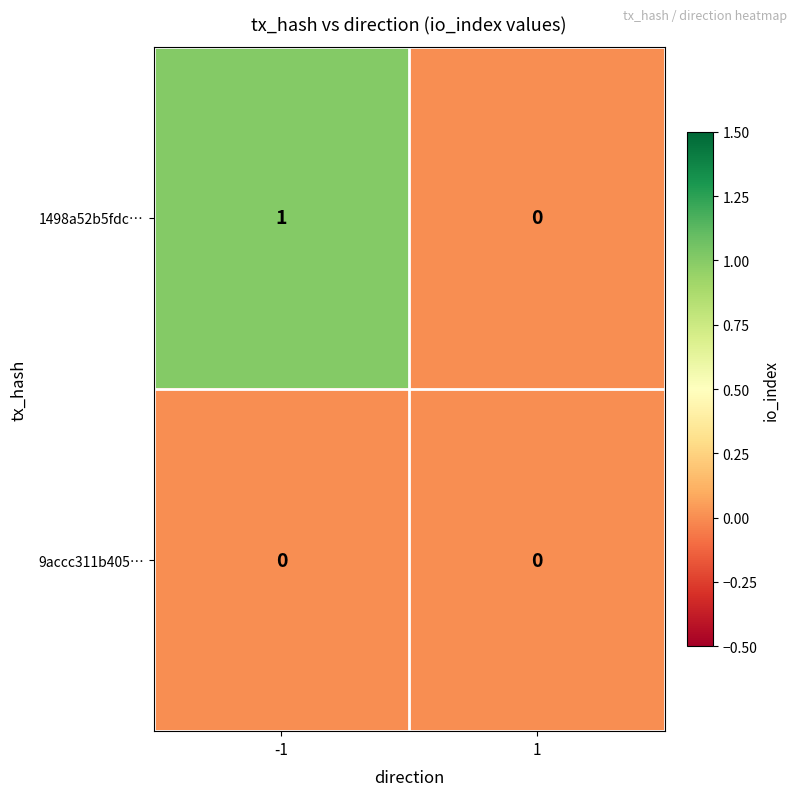

Count the number of data series in this chart.

2